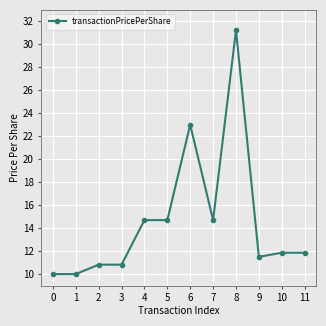

Reading left to right, extract all data points from this chart.

10.0	10.0	10.8	10.8	14.7	14.7	23.0	14.7	31.2	11.5	11.9	11.9